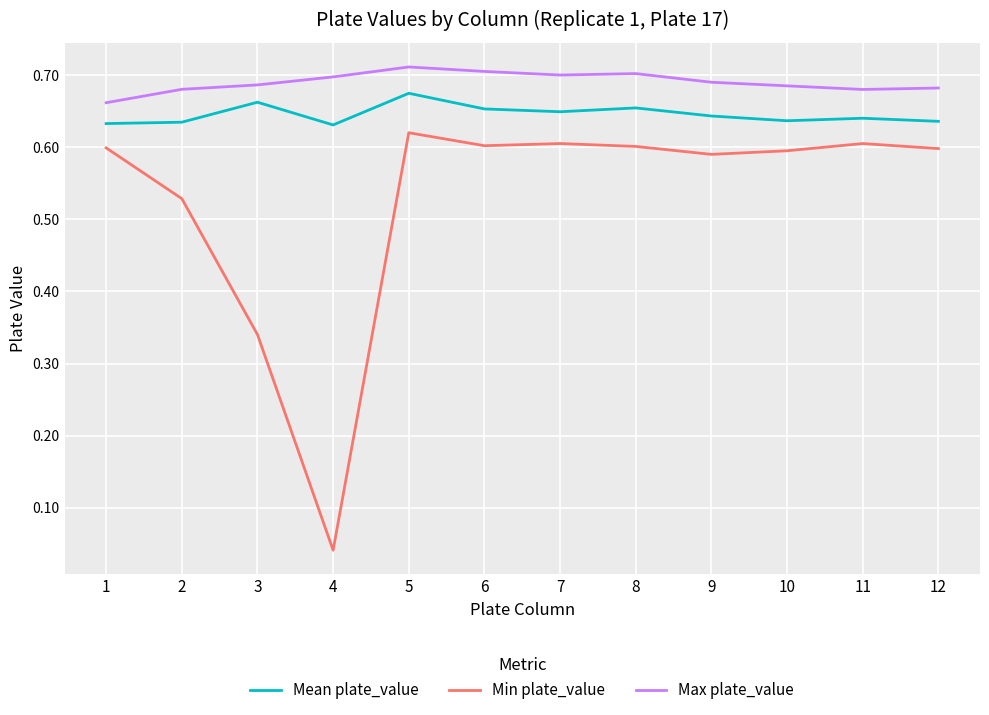

What is the sum of all Min plate_value values?

6.3